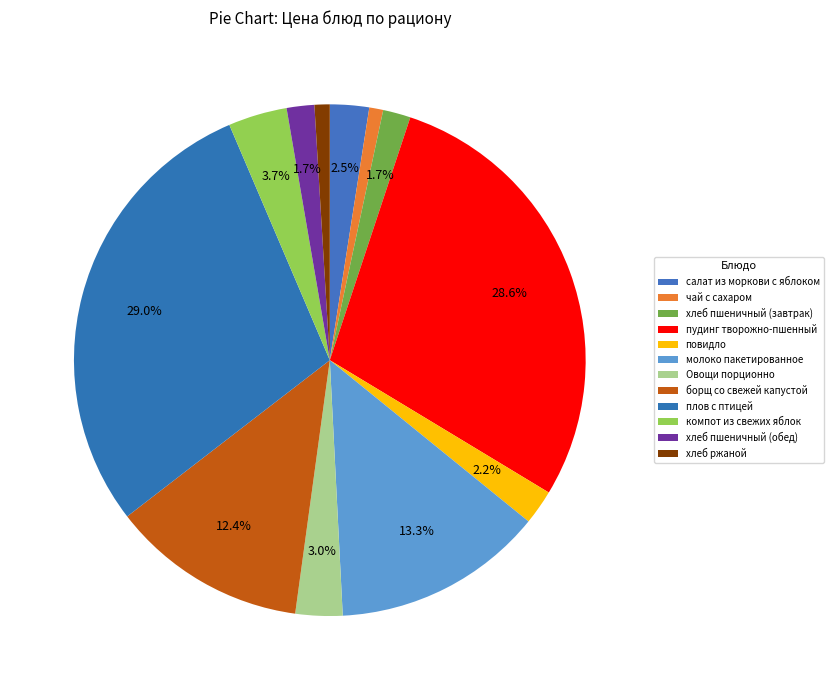

To the nearest percent, what is the combined percentage of хлеб пшеничный (завтрак) and хлеб ржаной?

3%